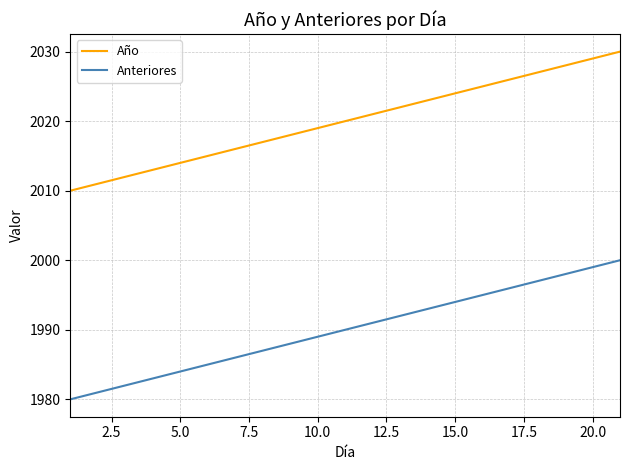

Reading left to right, transcribe all the data shown in this chart.

Año: 2010	2011	2012	2013	2014	2015	2016	2017	2018	2019	2020	2021	2022	2023	2024	2025	2026	2027	2028	2029	2030
Anteriores: 1980	1981	1982	1983	1984	1985	1986	1987	1988	1989	1990	1991	1992	1993	1994	1995	1996	1997	1998	1999	2000